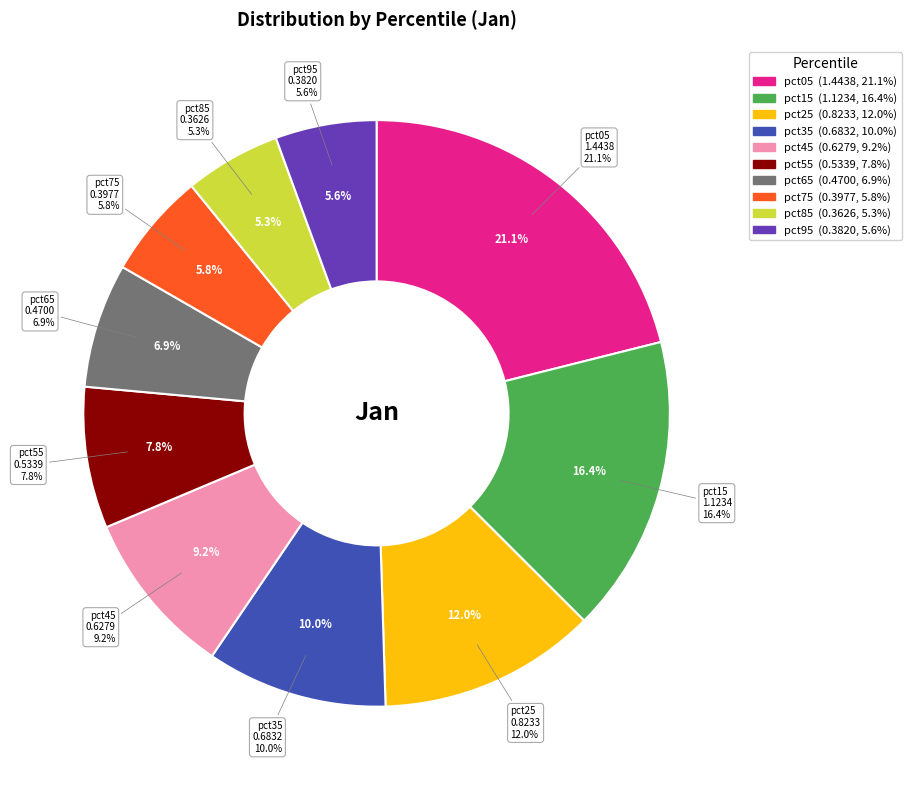

To the nearest percent, what is the combined percentage of pct65 and pct95?

12%